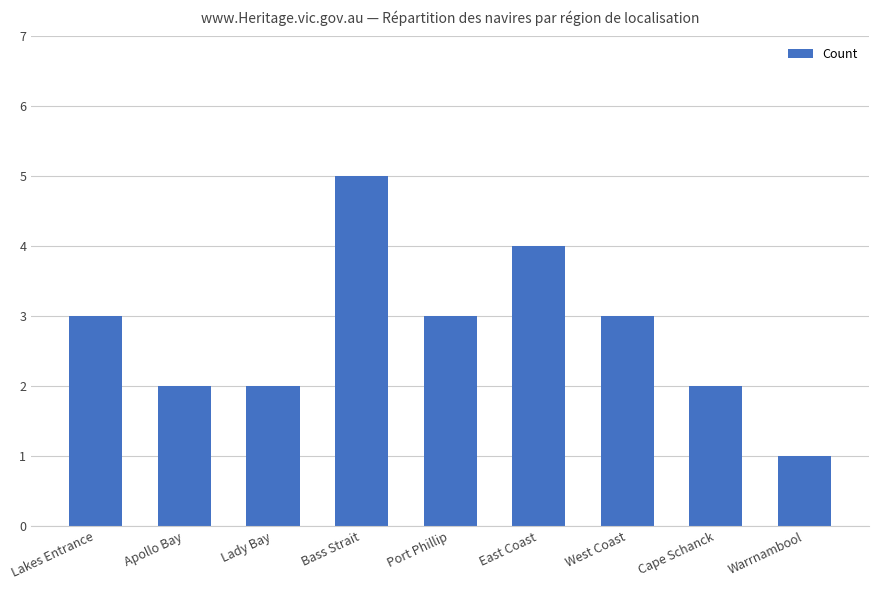

What is the sum of the values at Port Phillip and East Coast?

7